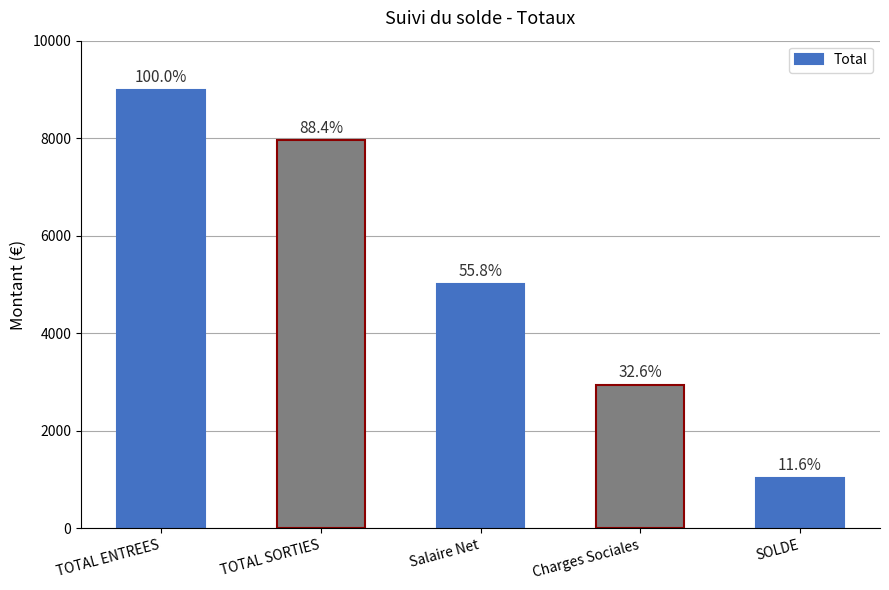

What is the sum of all values?

25946.0